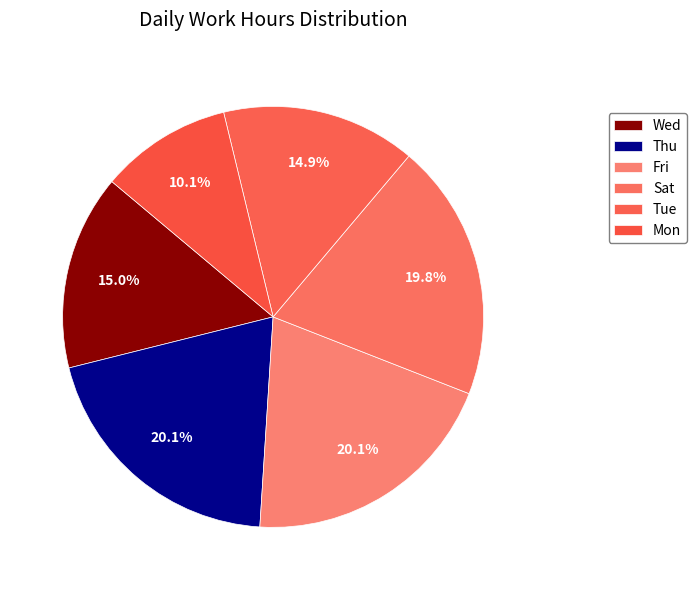

How many segments does this pie chart have?

6